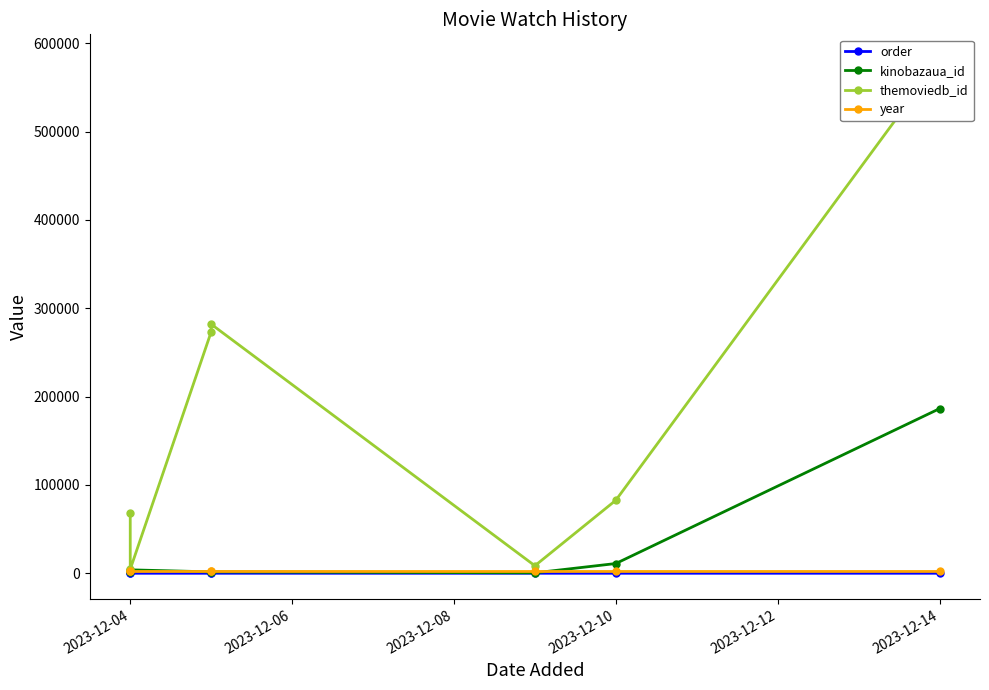

Which has a higher value, 2023-12-04 or 2023-12-08?

2023-12-08